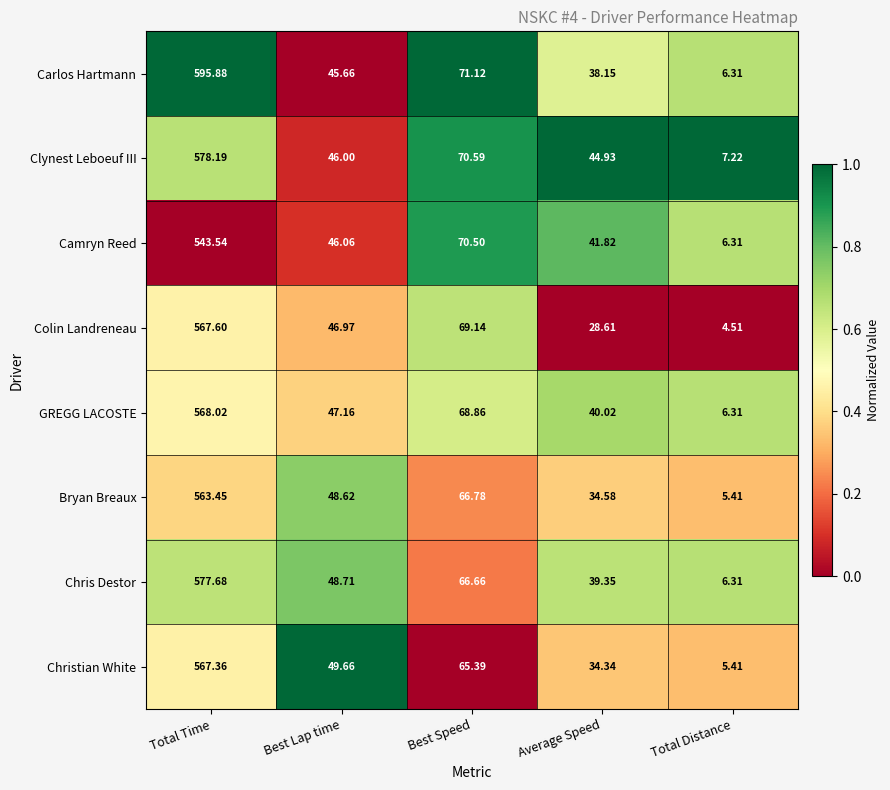

At which label is Chris Destor closest to 291?

Best Speed